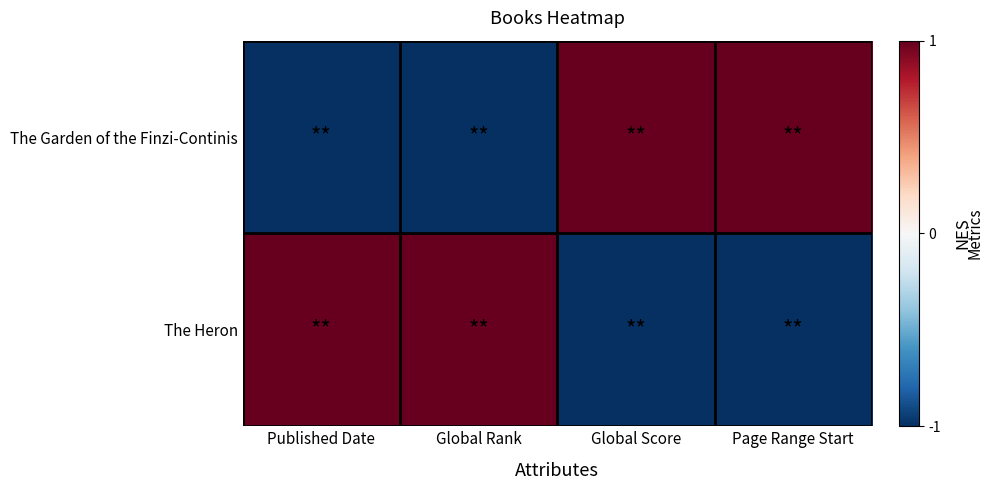

Count the number of data series in this chart.

2